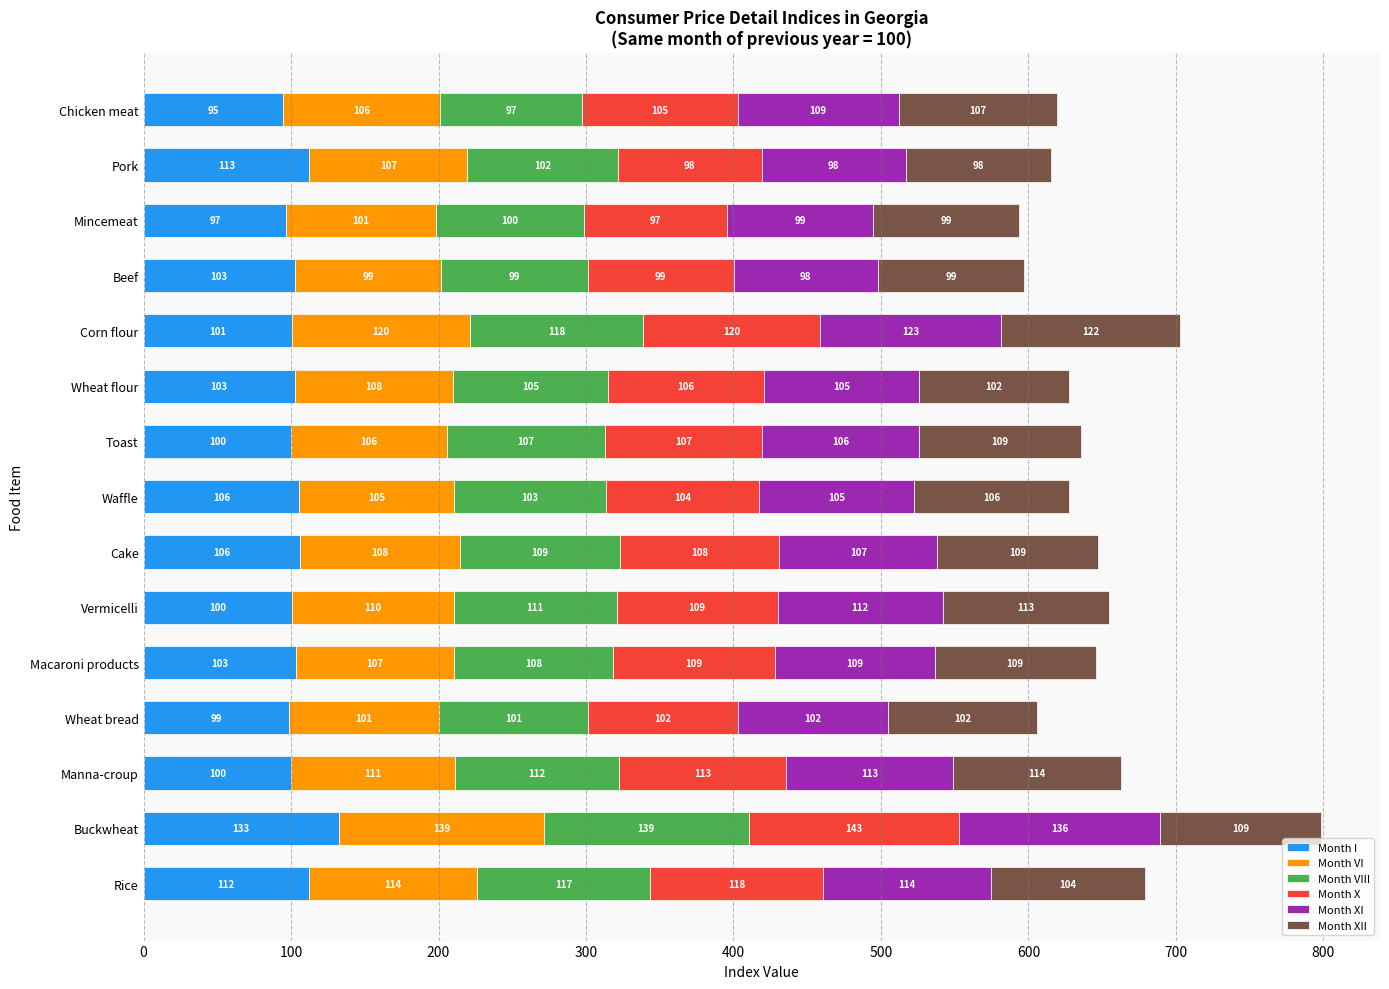

At which category is the sum across all series the highest?

Buckwheat